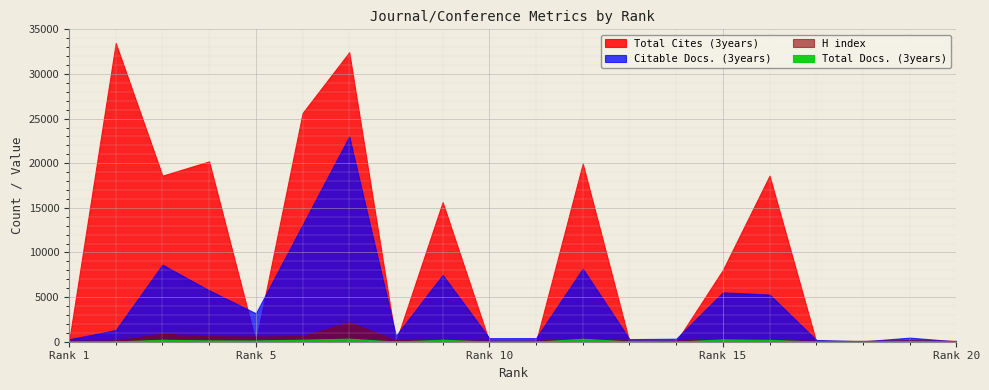

Is it true that Citable Docs. (3years) equals 11728 at 9?

False